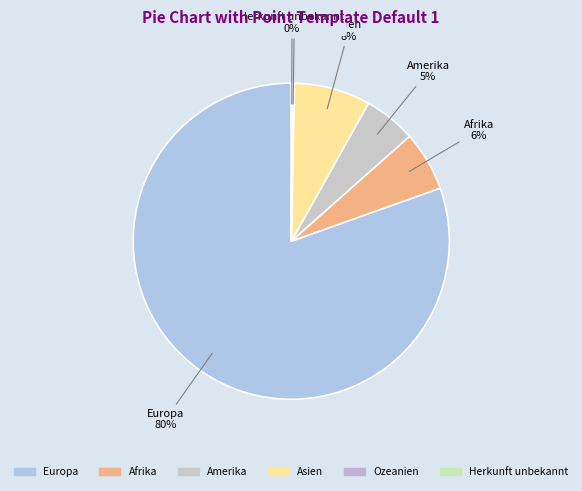

The Asien slice represents 8% of the pie. True or false?

True